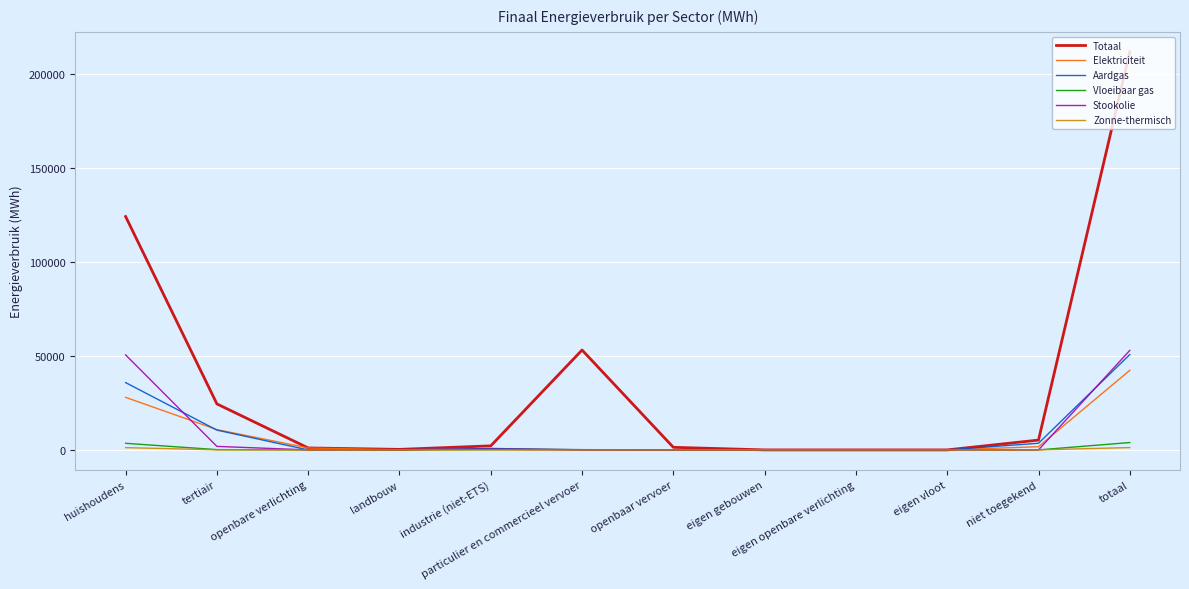

What is the highest value of the Totaal series?

211655.8